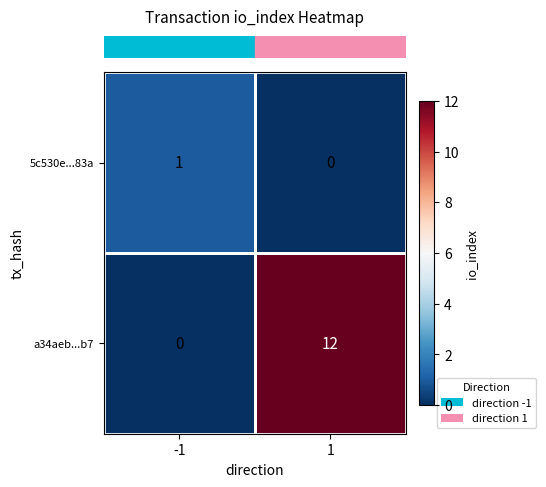

List the series in order of their peak value, lowest first.

5c530e...83a, a34aeb...b7